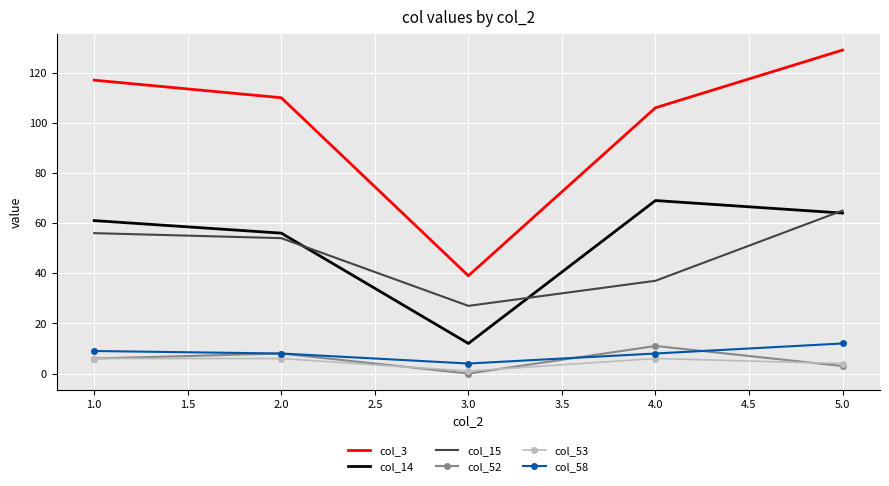

The value of col_52 at 2.0 is 3. True or false?

False